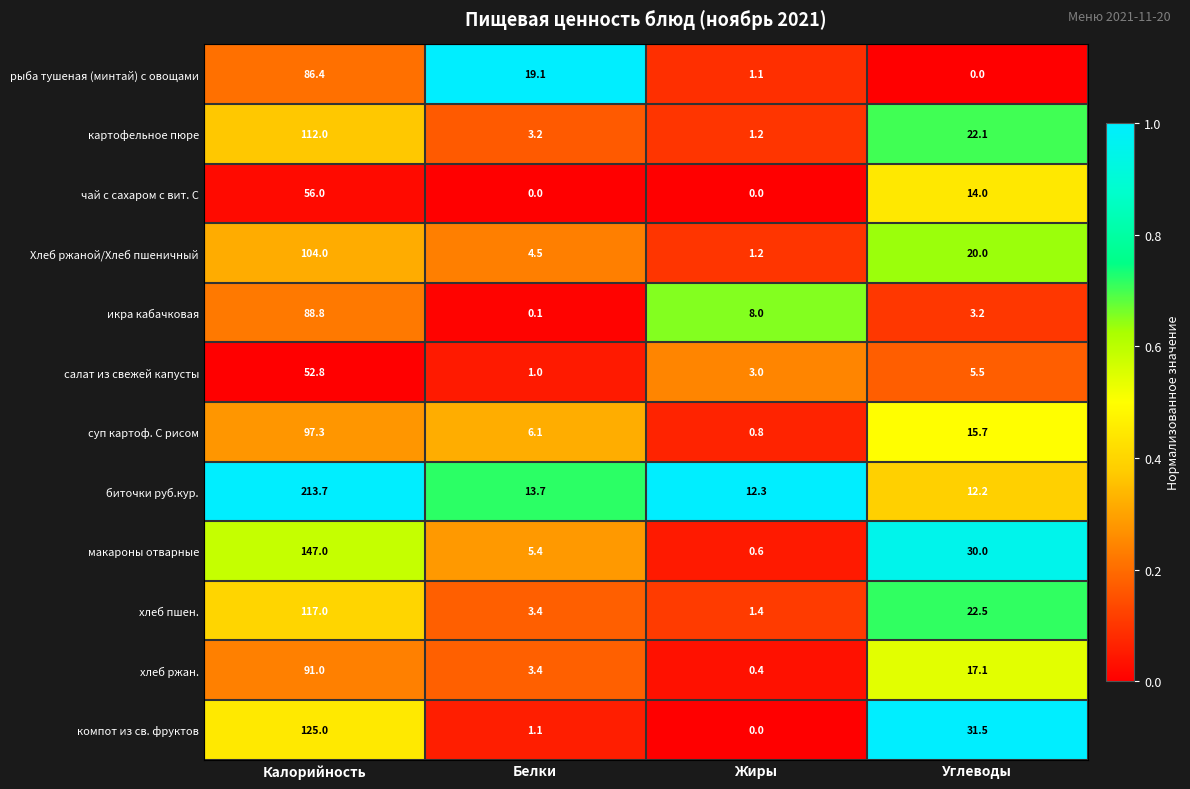

At which label does суп картоф. С рисом first exceed 15?

Калорийность